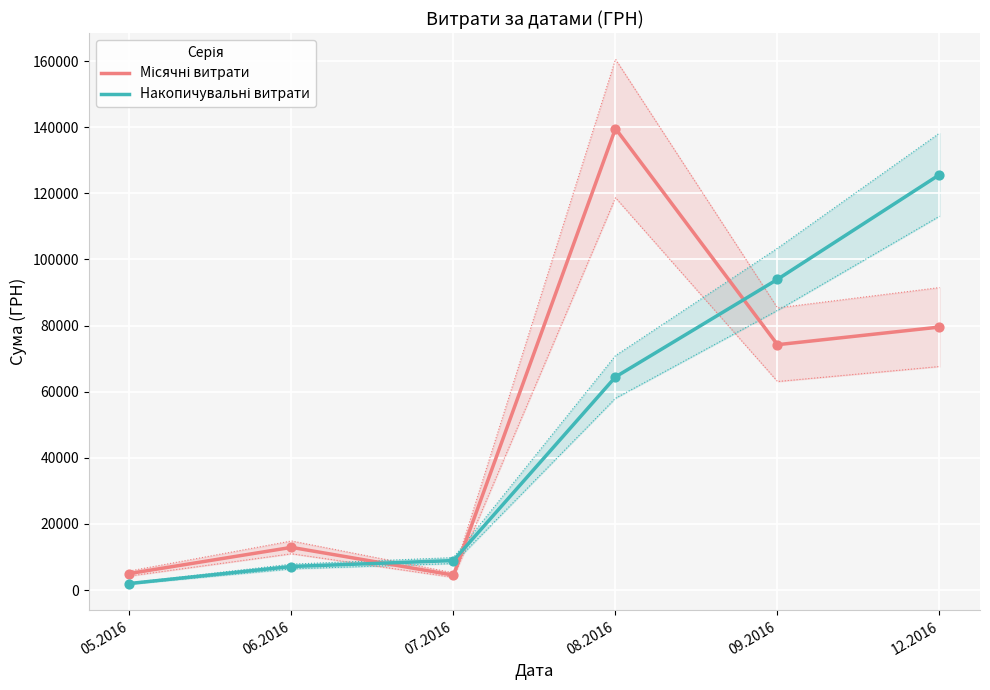

Which series reaches the minimum Y coordinate?

Накопичувальні витрати